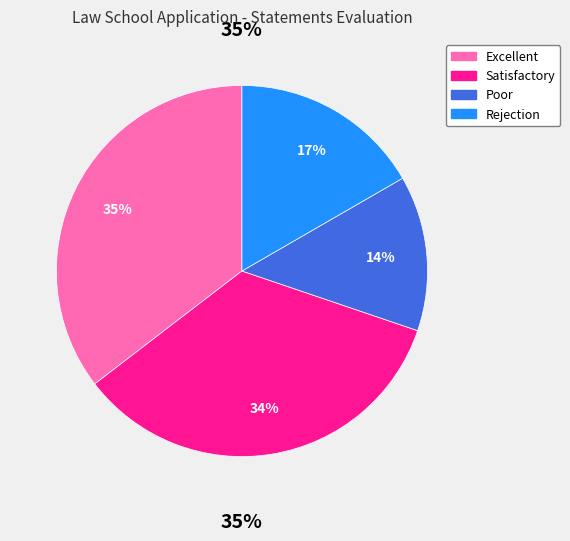

Which slice is the largest?

Excellent